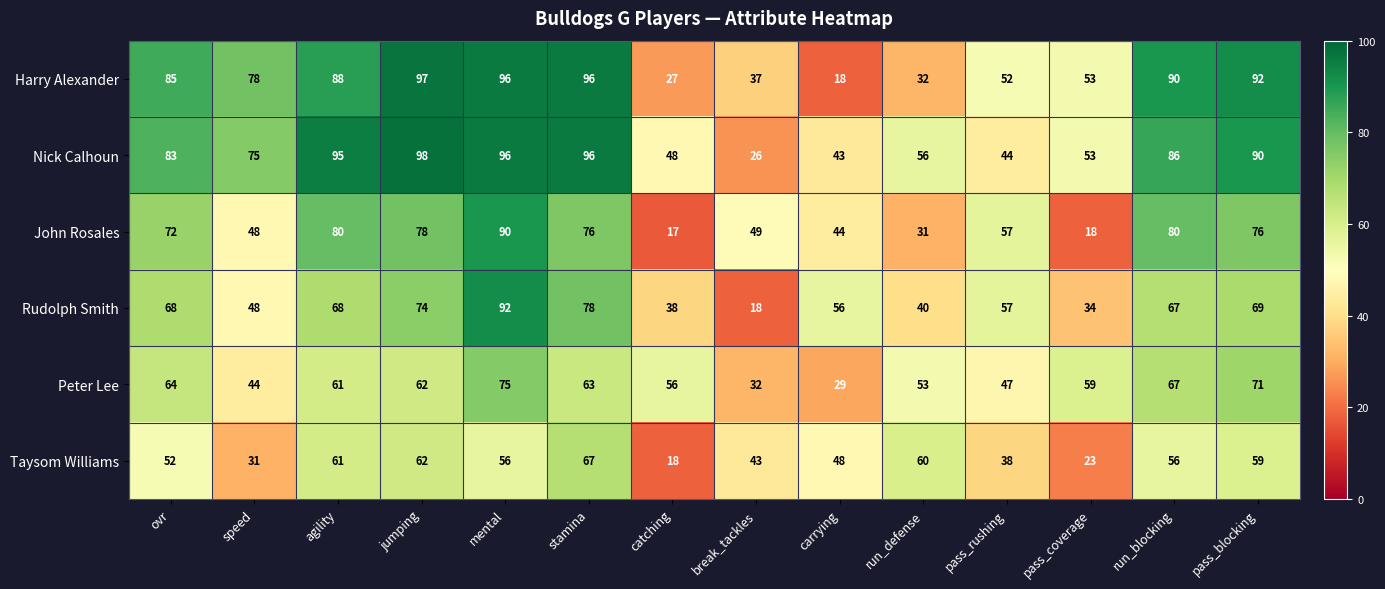

What is the greatest value displayed?

98